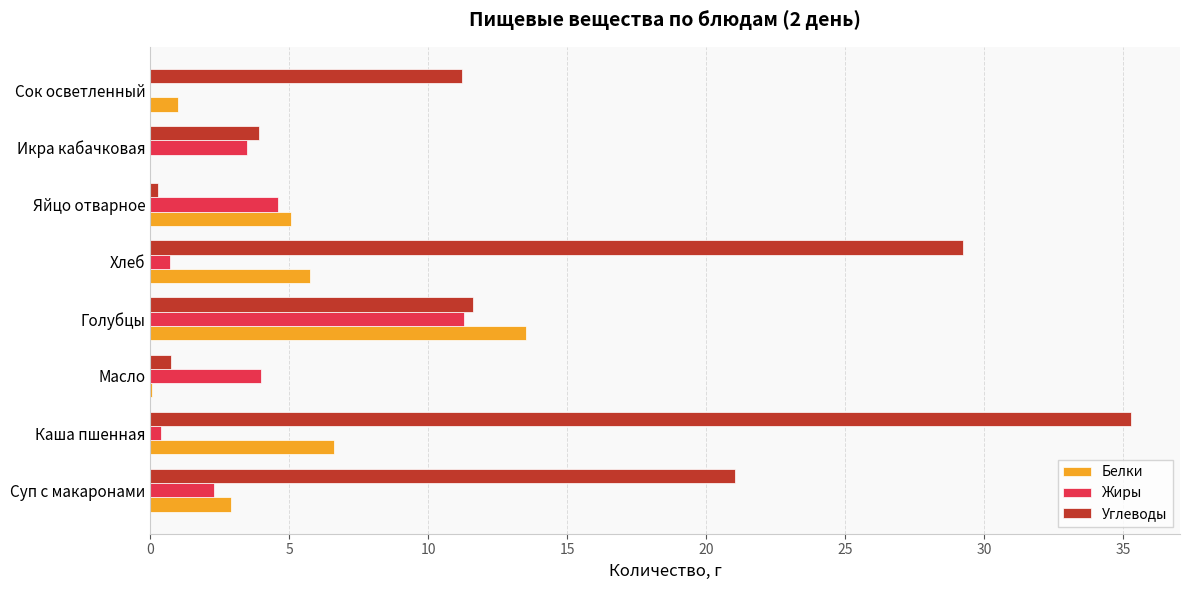

What is the maximum value for Жиры?

11.3